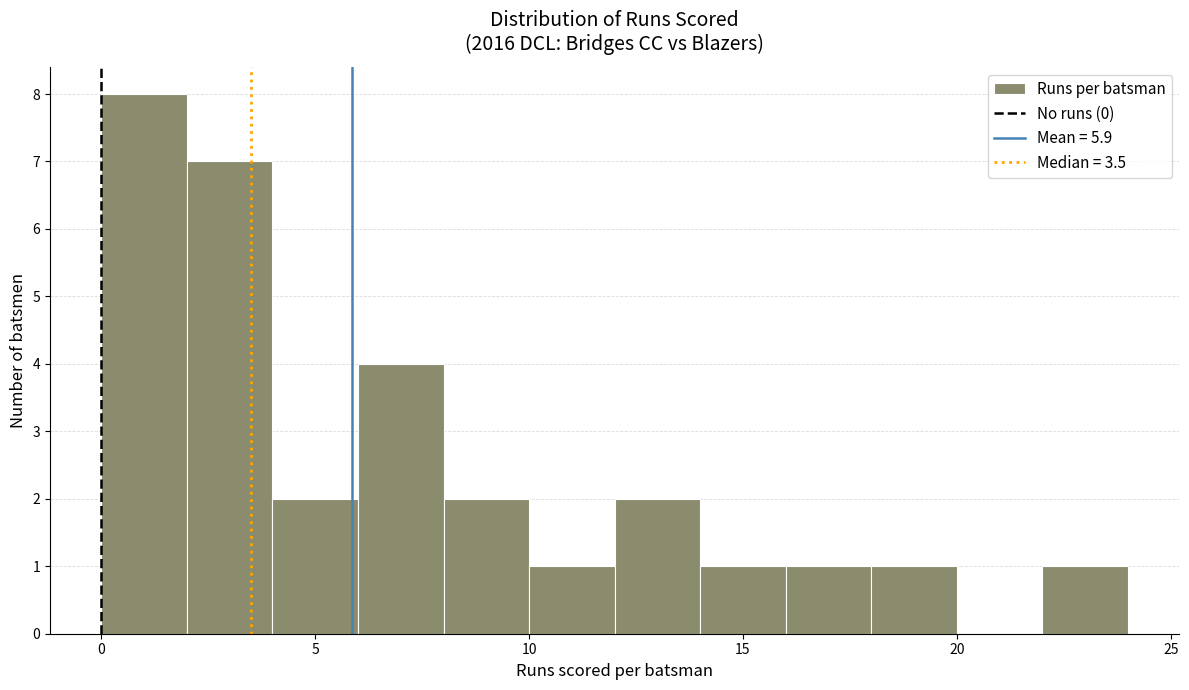

How tall is the bar that spans 4 to 6 on the x-axis? The values are not printed on the chart, so give them approximately, as read against the axis.

2